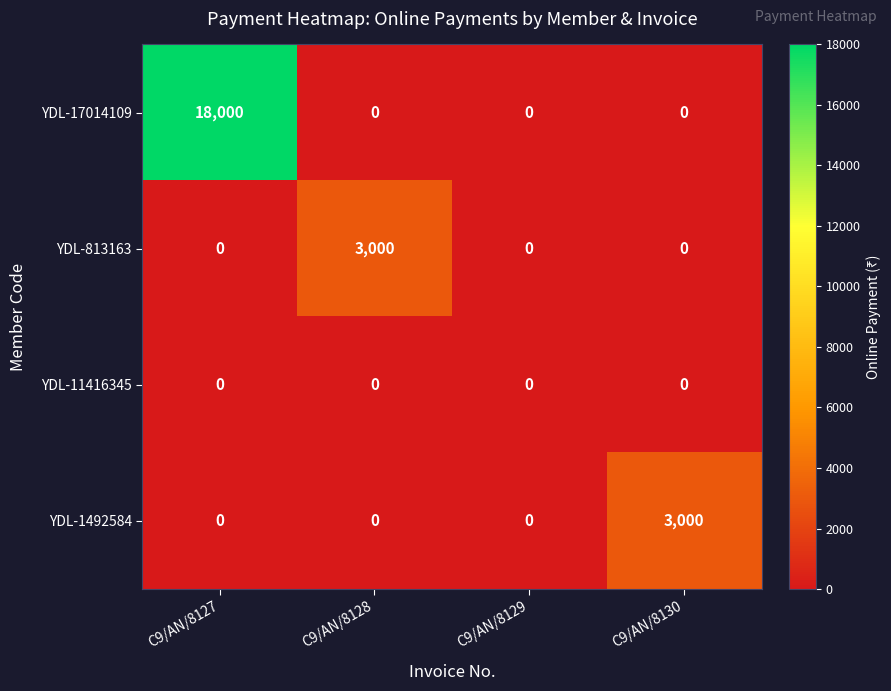

True or false: YDL-813163 has a value of 0 at C9/AN/8130.

True